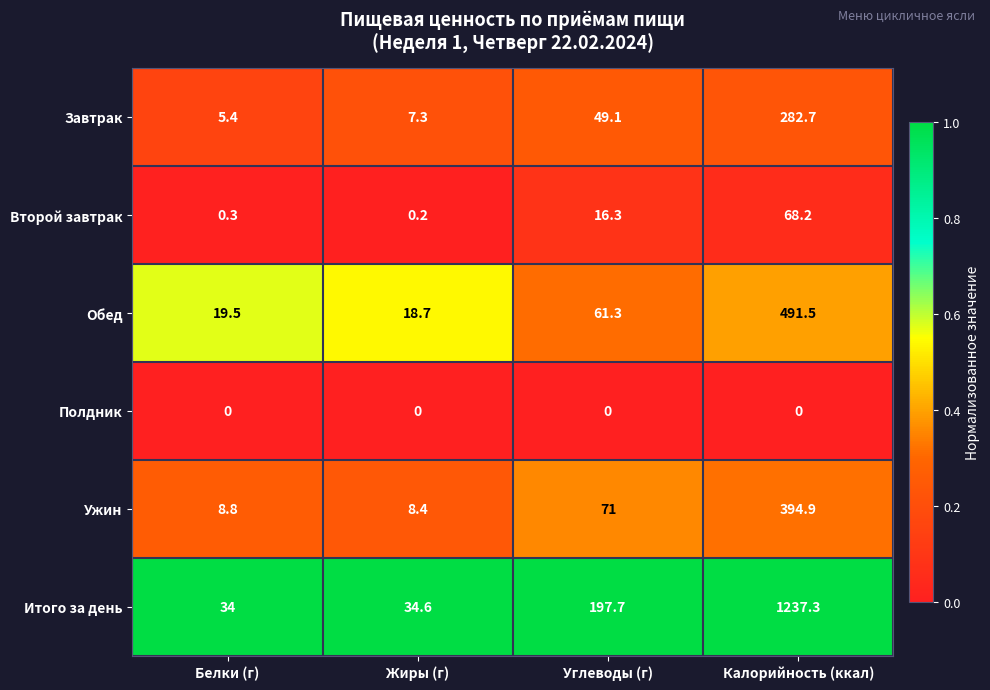

What is the difference between the Второй завтрак values at Жиры (г) and Калорийность (ккал)?

68.0